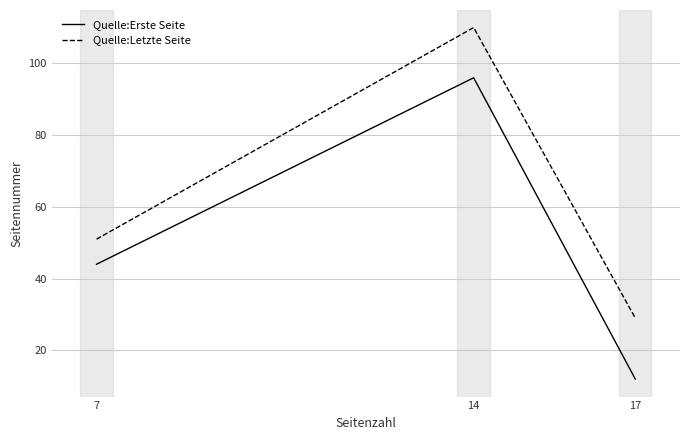

Is this an area chart (filled region under the line)?

No